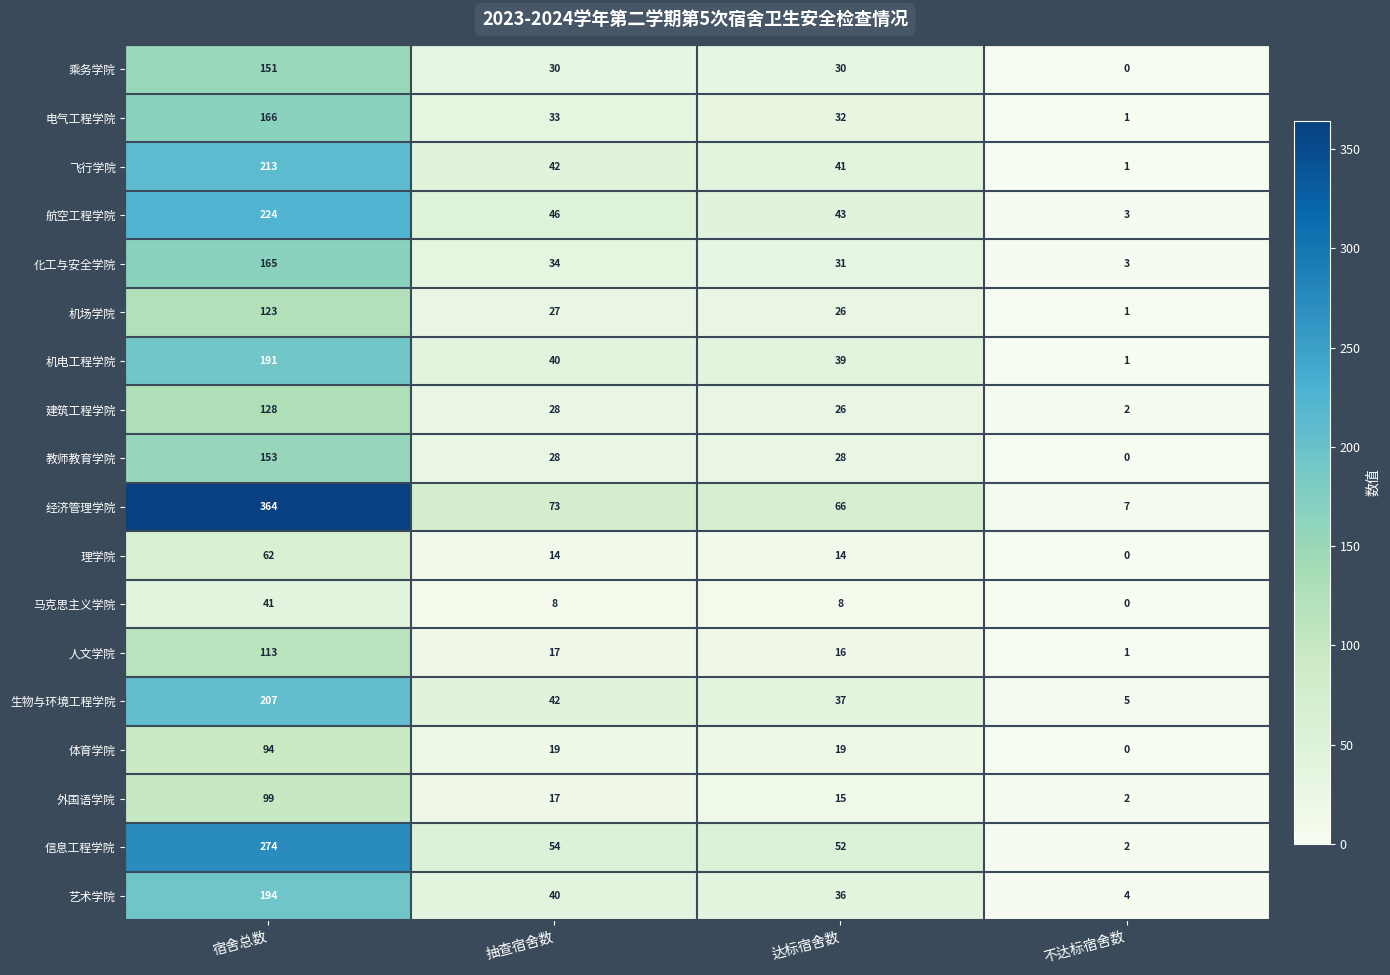

What is the difference between the maximum and minimum values in the 生物与环境工程学院 series?

202